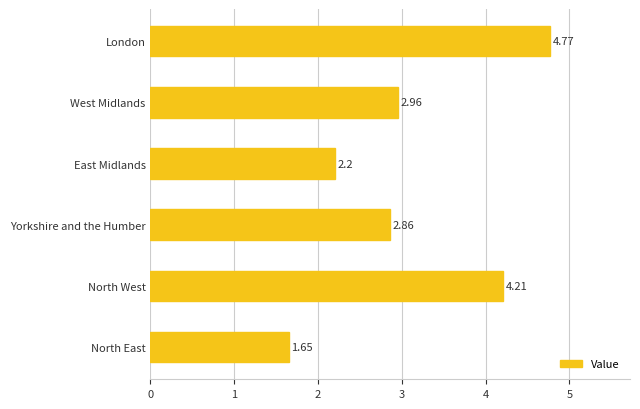

How many values are below 2?

1